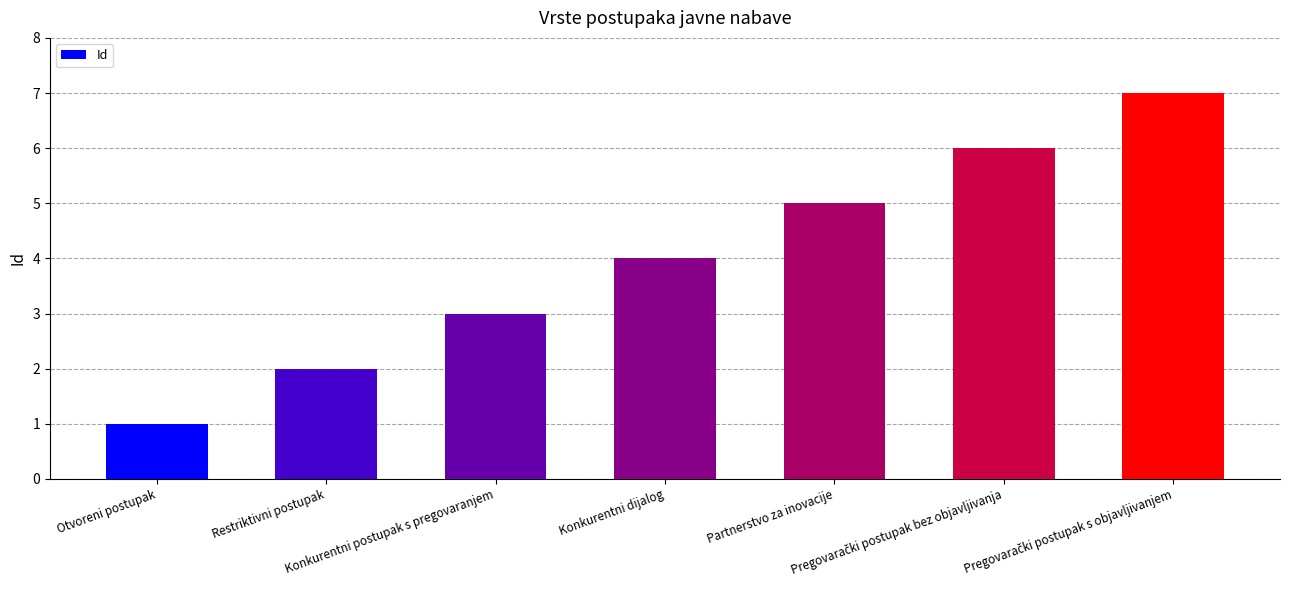

What is the maximum value shown in the chart?

7